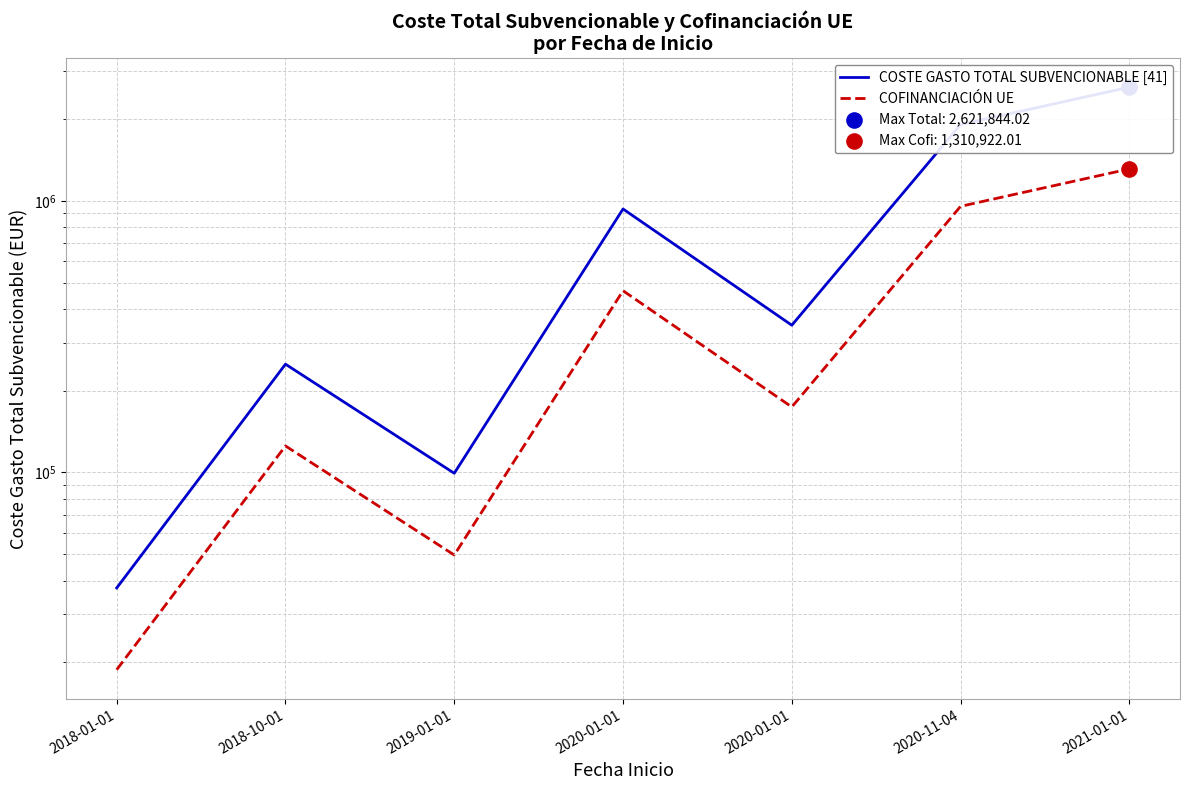

At which category is the sum across all series the highest?

2021-01-01